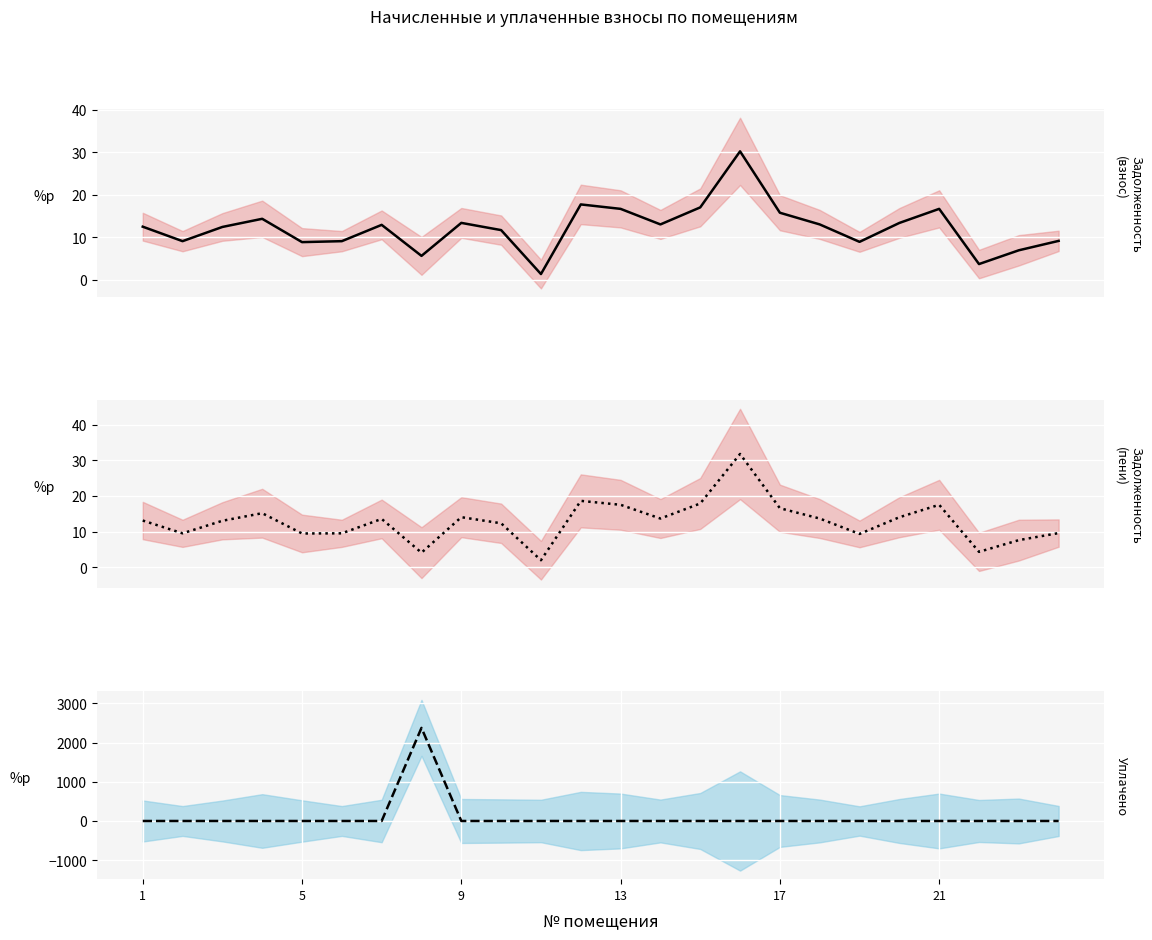

At how many categories does at least one series exceed 1805?

1